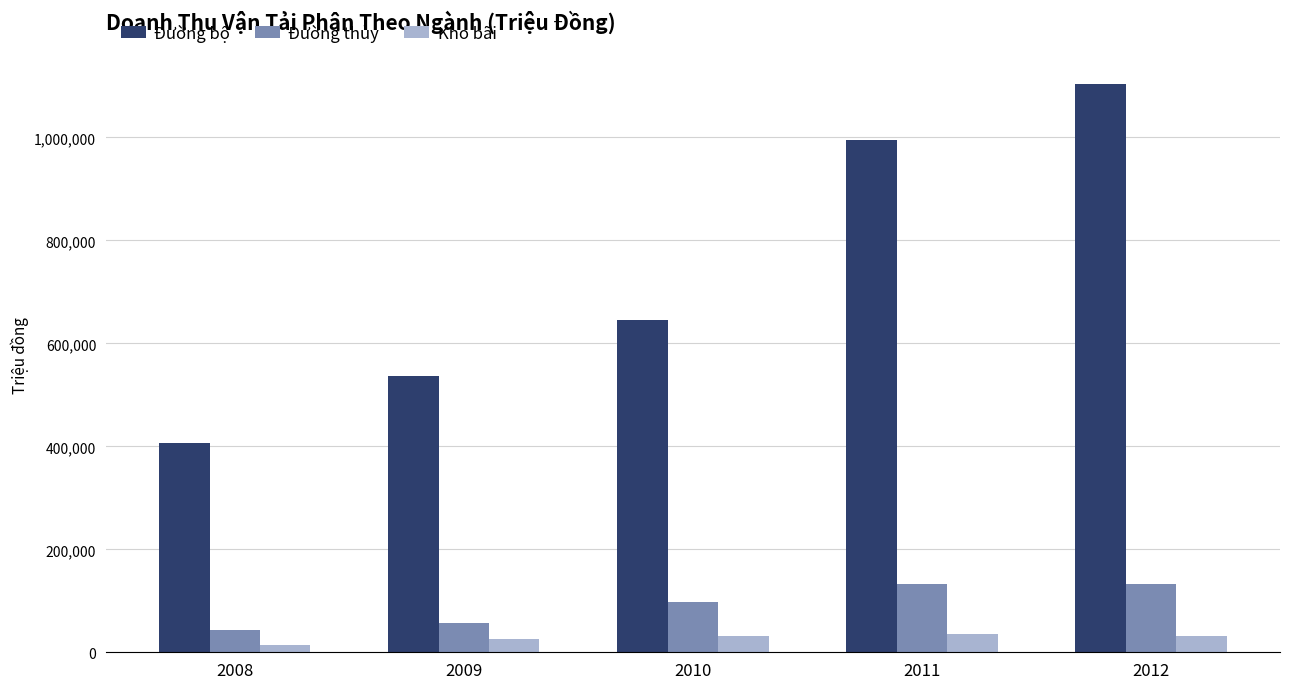

What are all the series names shown in the legend?

Đường bộ, Đường thủy, Kho bãi